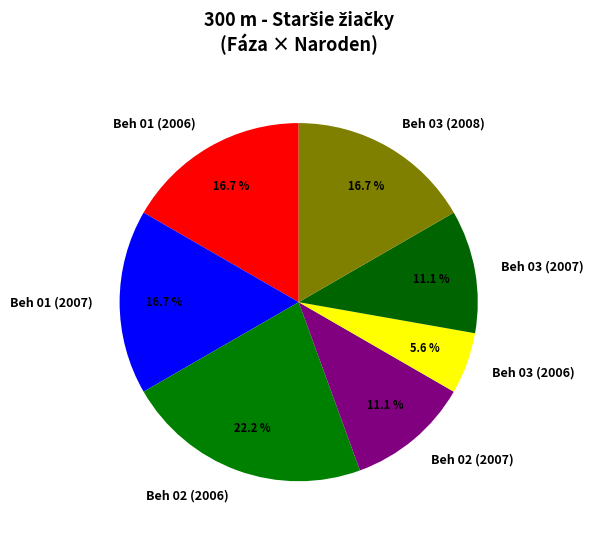

Combined, do Beh 03 (2008) and Beh 01 (2006) account for over 50%?

No